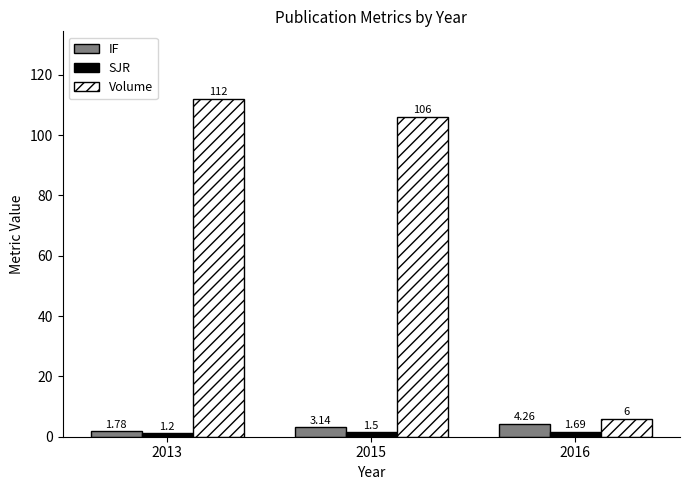

At 2013, list the series in order from smallest to largest.

SJR, IF, Volume